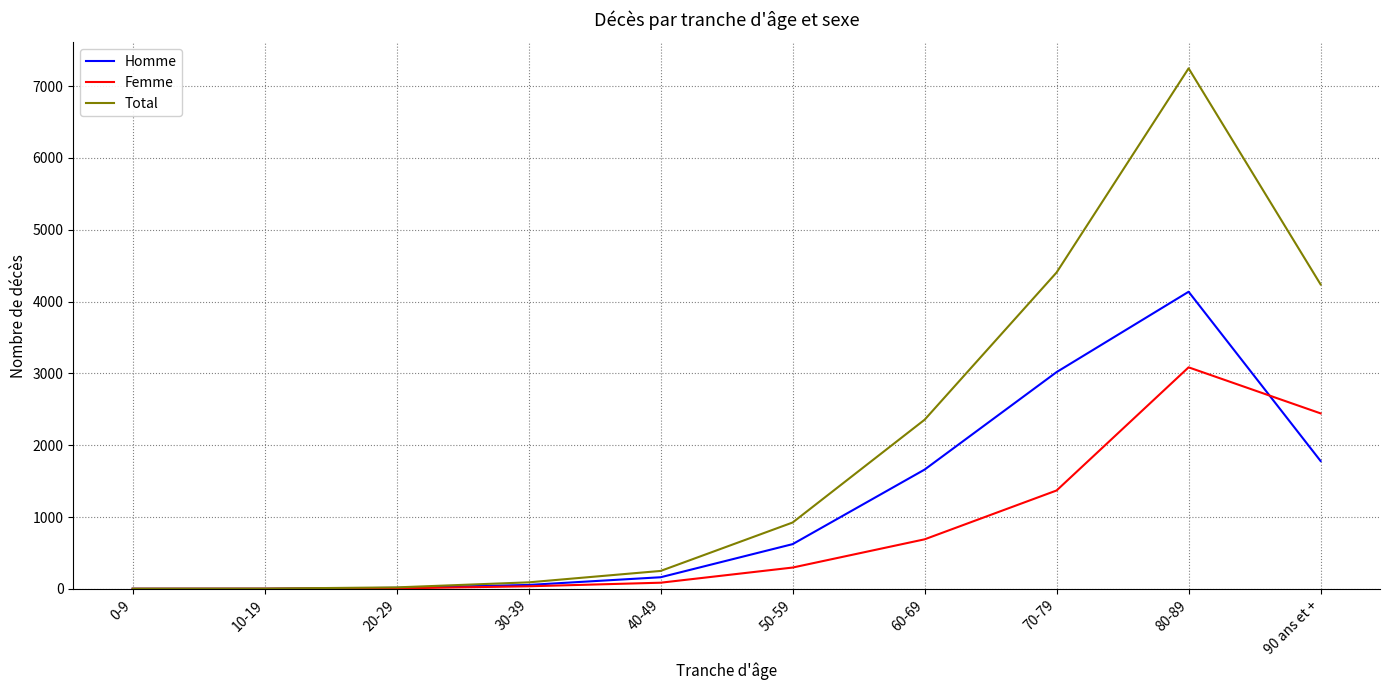

Rank the series by their average value, from highest to lowest.

Total, Homme, Femme